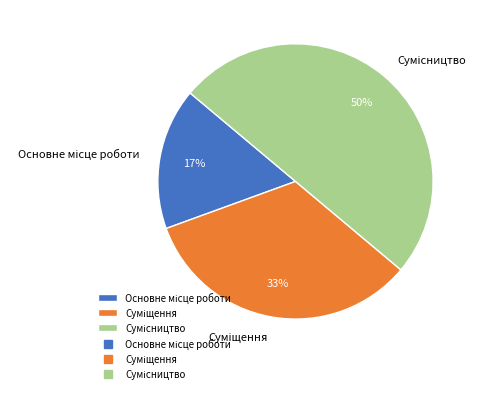

To the nearest percent, what is the average slice percentage?

33%